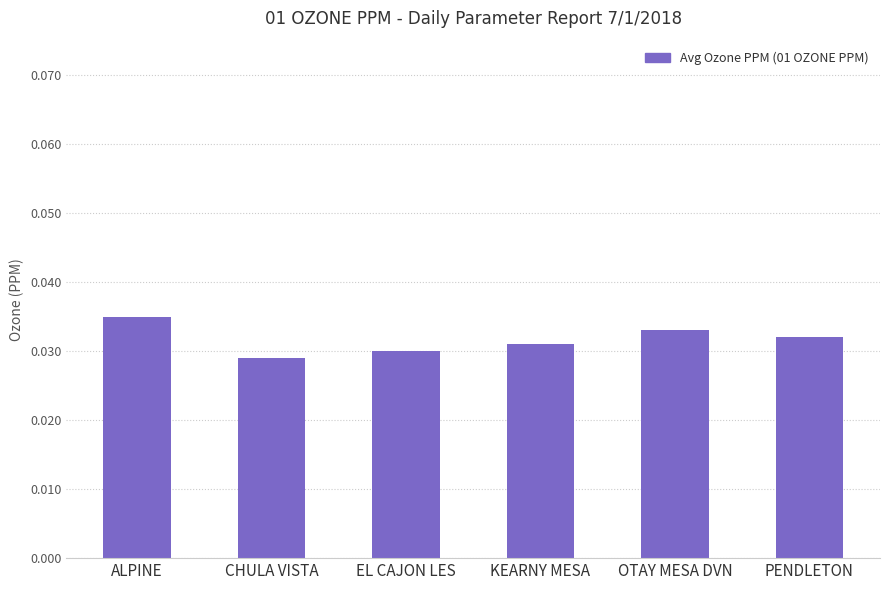

The value at PENDLETON is 0.1. True or false?

False